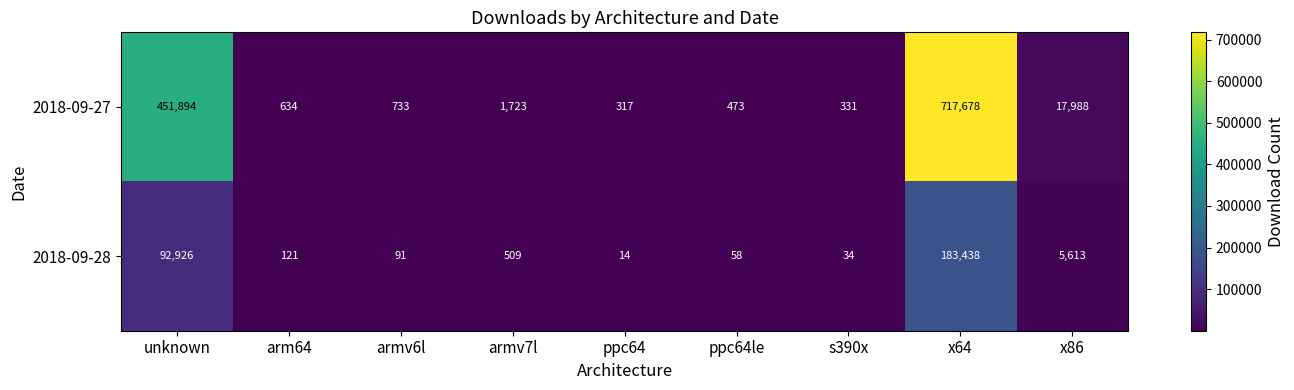

At which label is 2018-09-27 closest to 358997?

unknown